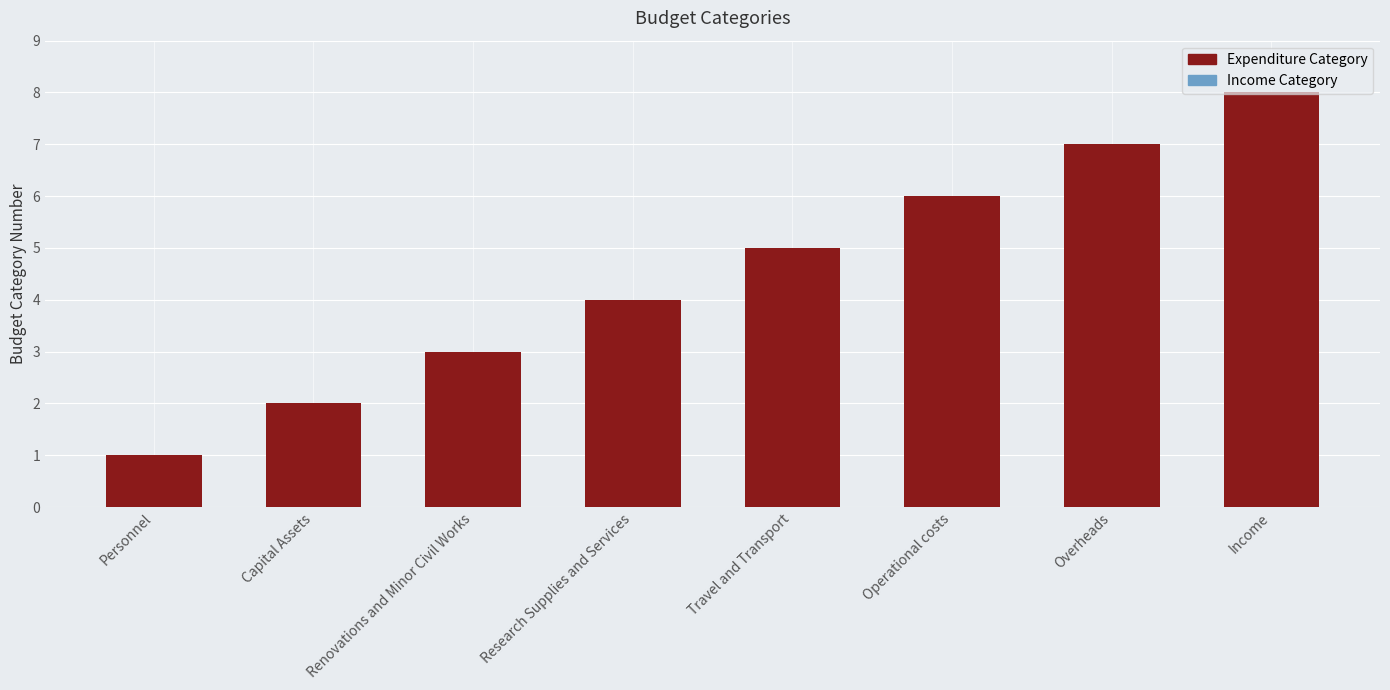

True or false: the data shows 1 at Renovations and Minor Civil Works.

False